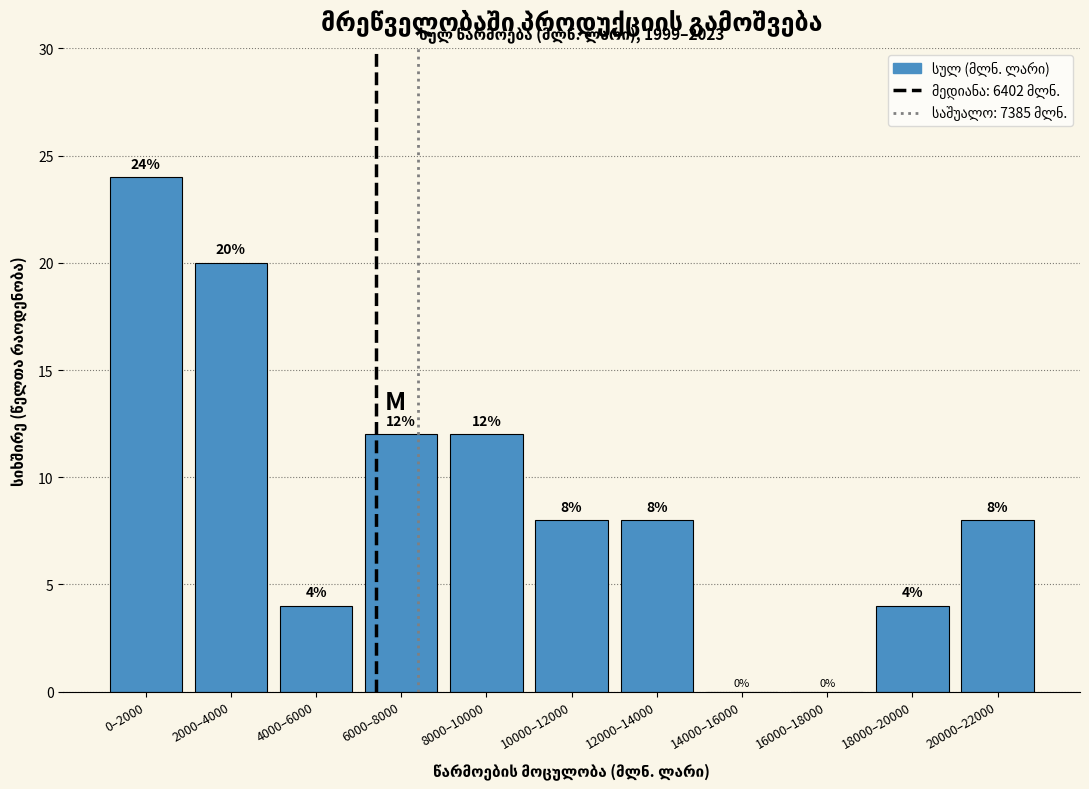

Reading left to right, list all the values displayed in this chart.

0–2000=24	2000–4000=20	4000–6000=4	6000–8000=12	8000–10000=12	10000–12000=8	12000–14000=8	14000–16000=0	16000–18000=0	18000–20000=4	20000–22000=8